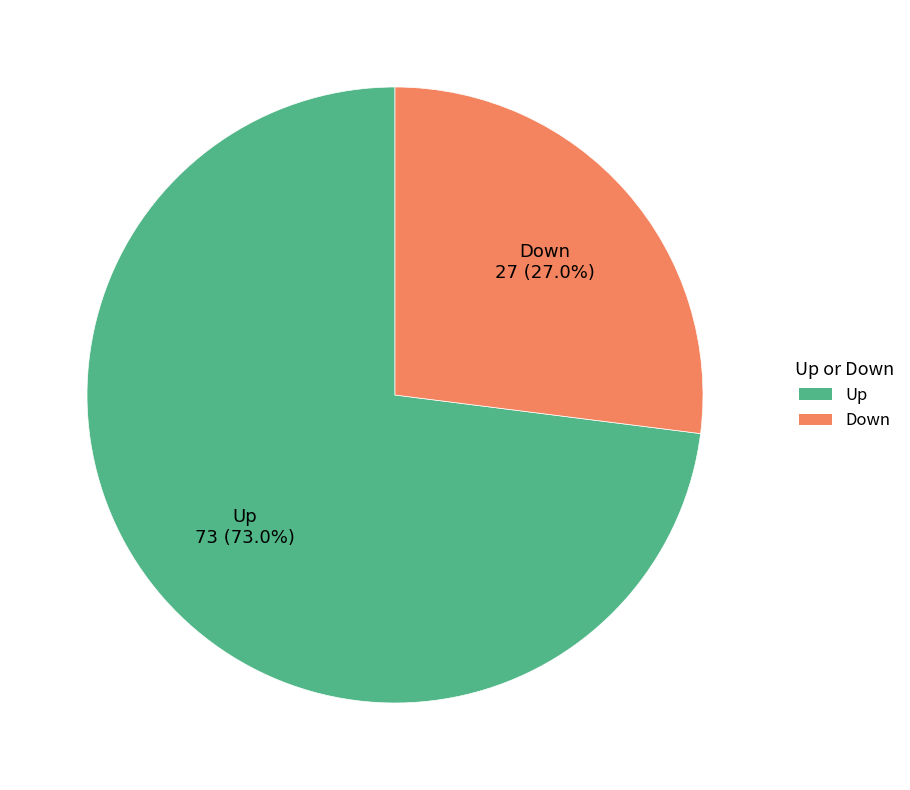

To the nearest percent, what is the average slice percentage?

50%